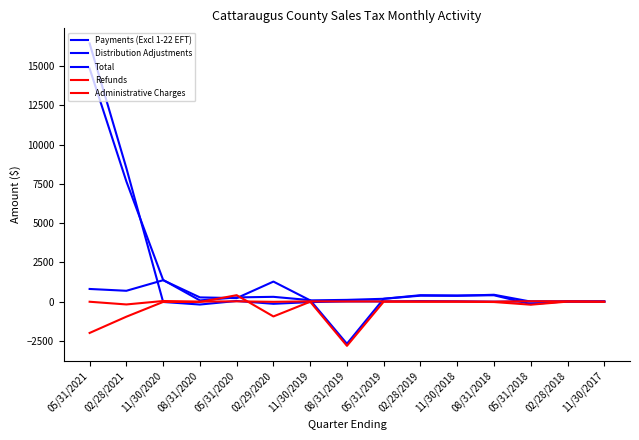

How many lines are shown in the chart?

5